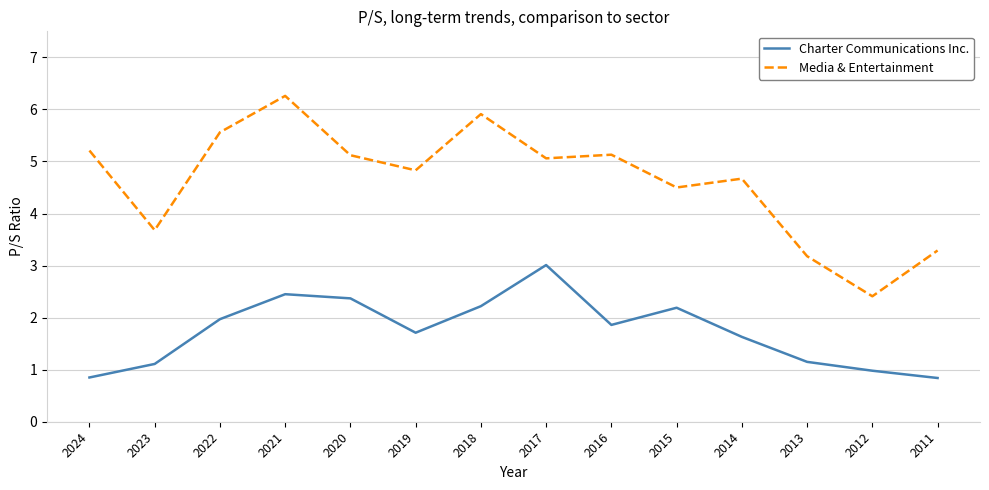

List the series in order of their overall mean, highest first.

Media & Entertainment, Charter Communications Inc.